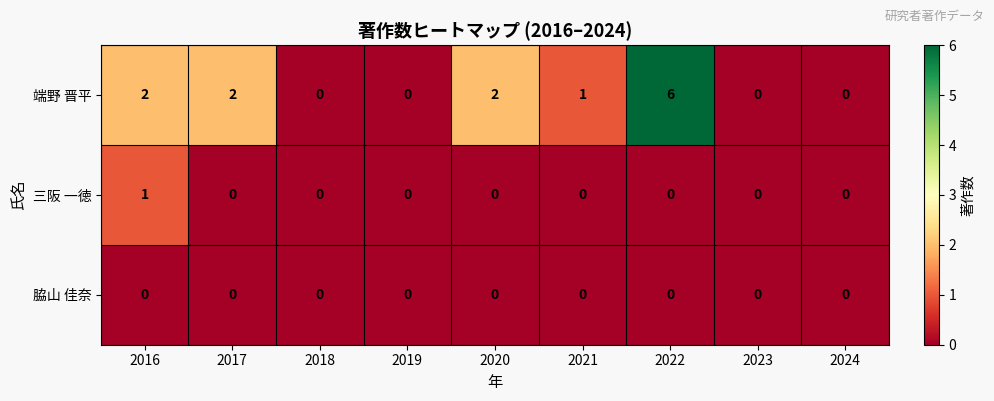

At 2016, list the series in order from largest to smallest.

端野 晋平, 三阪 一徳, 脇山 佳奈